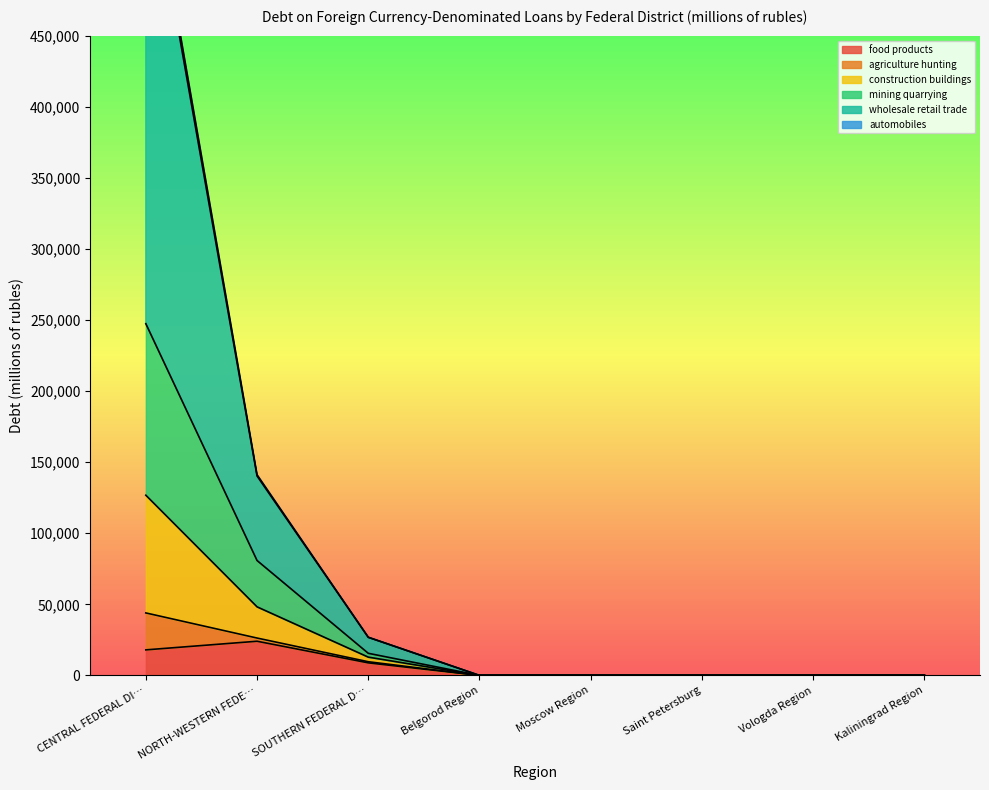

How many data points in automobiles are above 0?

2